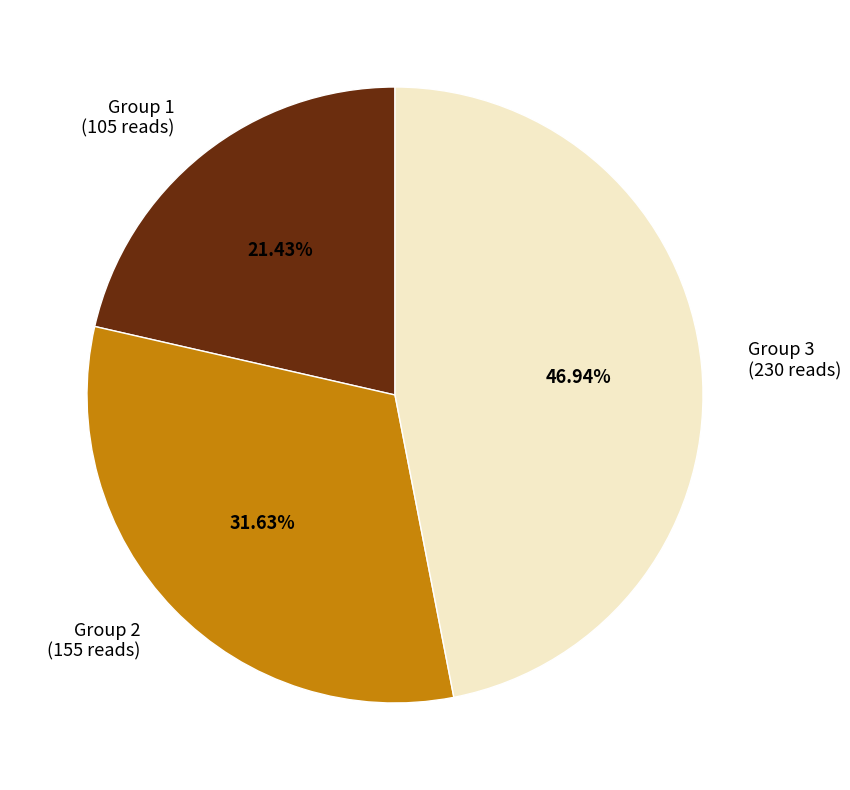

How many slices are in this pie chart?

3